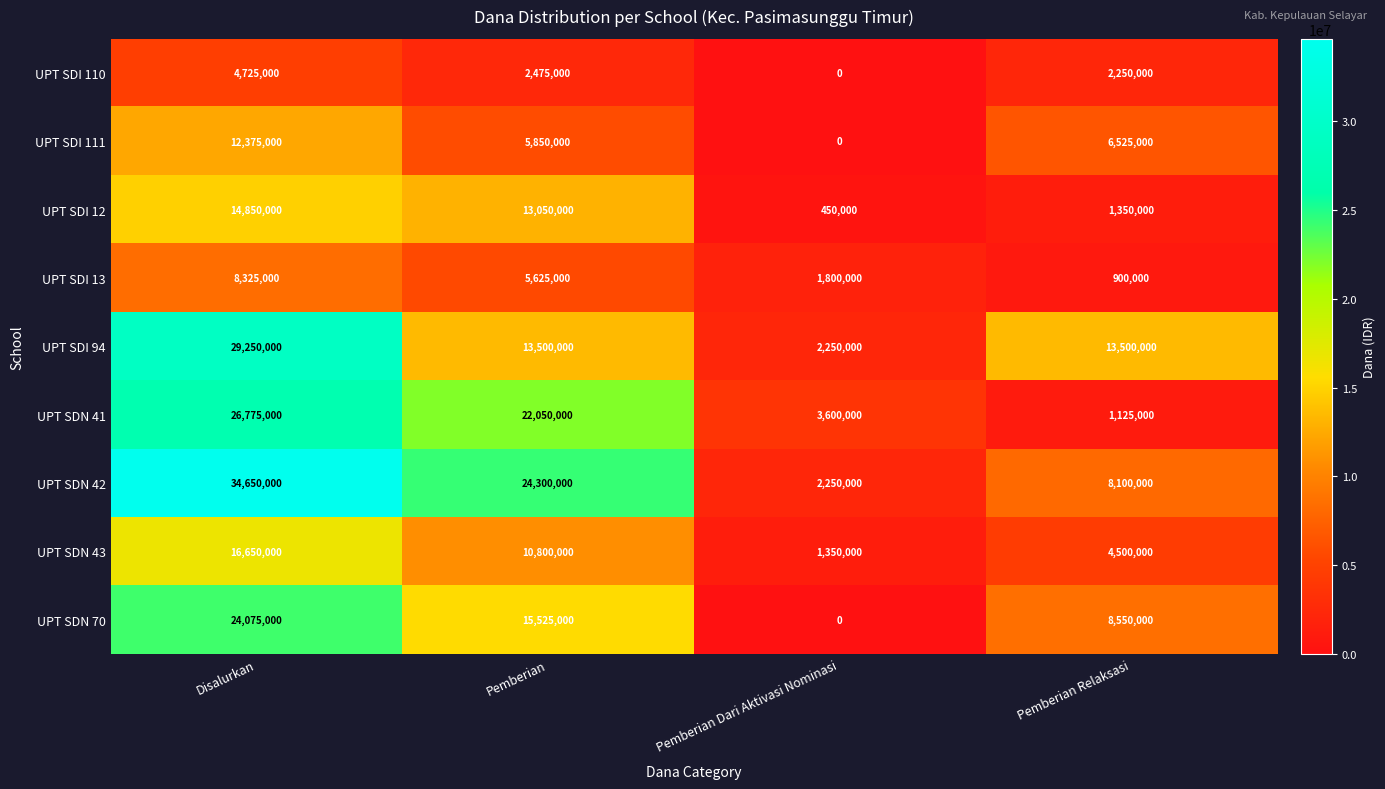

Rank the series at Pemberian from highest to lowest value.

UPT SDN 42, UPT SDN 41, UPT SDN 70, UPT SDI 94, UPT SDI 12, UPT SDN 43, UPT SDI 111, UPT SDI 13, UPT SDI 110